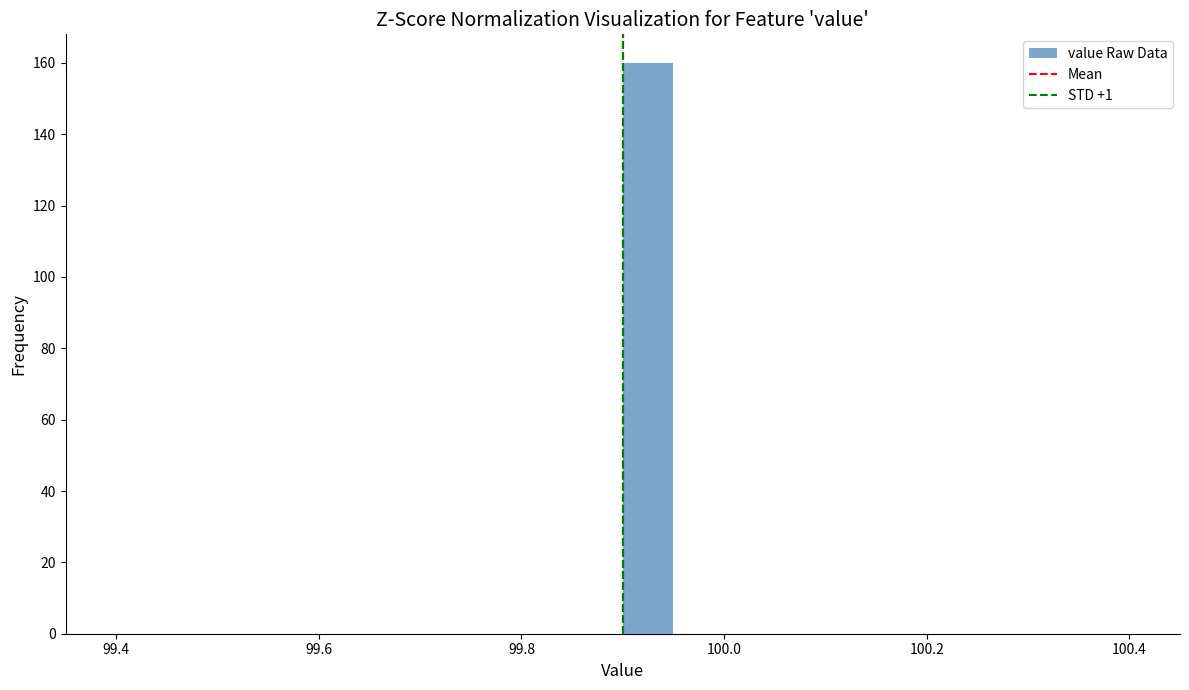

Around what value on the x-axis is the tallest bar? Give the approximate position of its centre, as read against the axis.

99.92